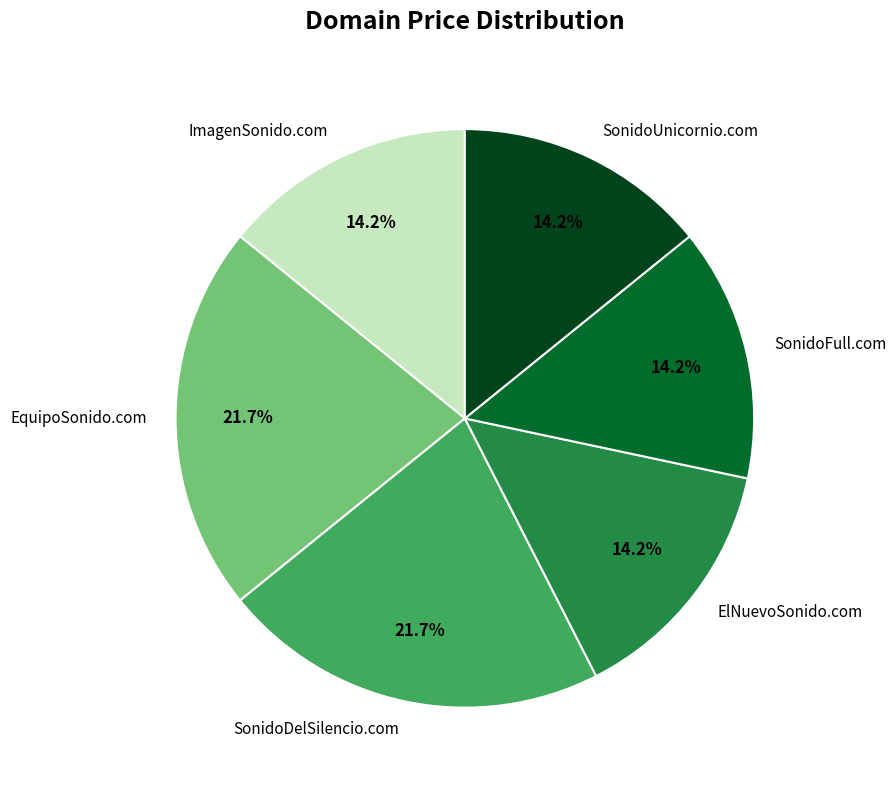

Count the number of slices in the pie.

6